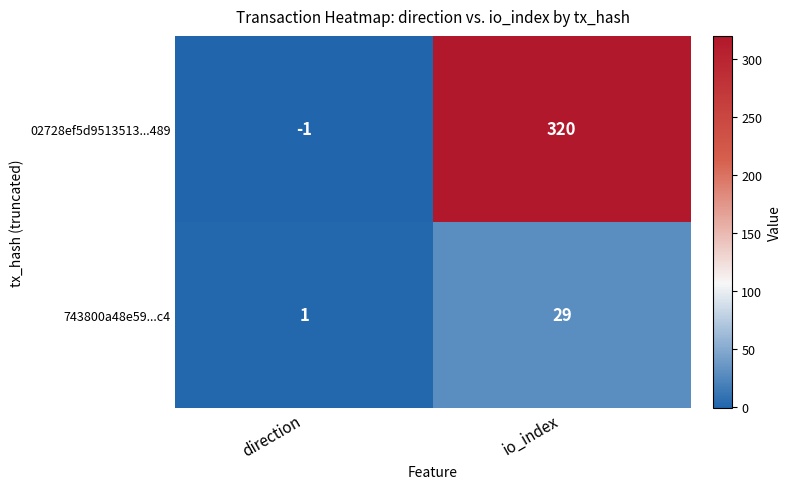

How many values in 02728ef5d9513513...489 are below zero?

1